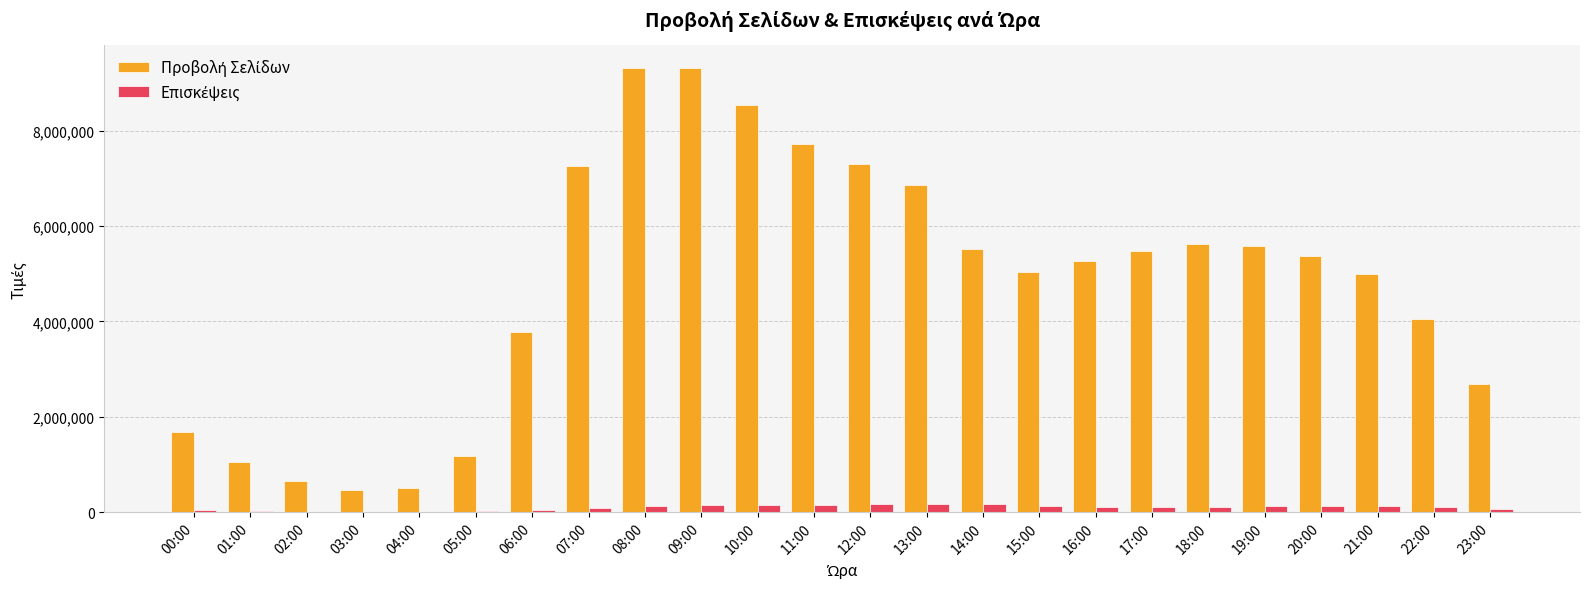

What is the sum of the Επισκέψεις values at 05:00 and 18:00?

130943